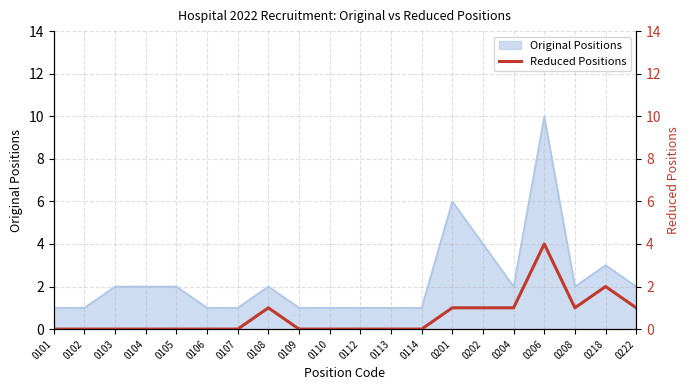

At which category does the data reach its first local peak?

0108